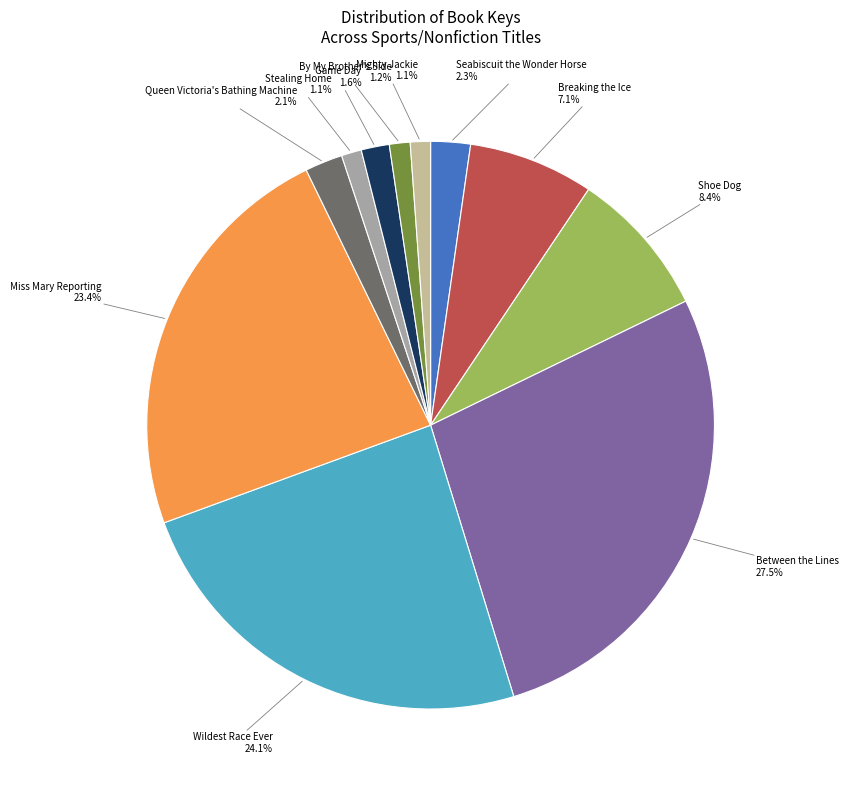

Is there a majority slice in this chart?

No